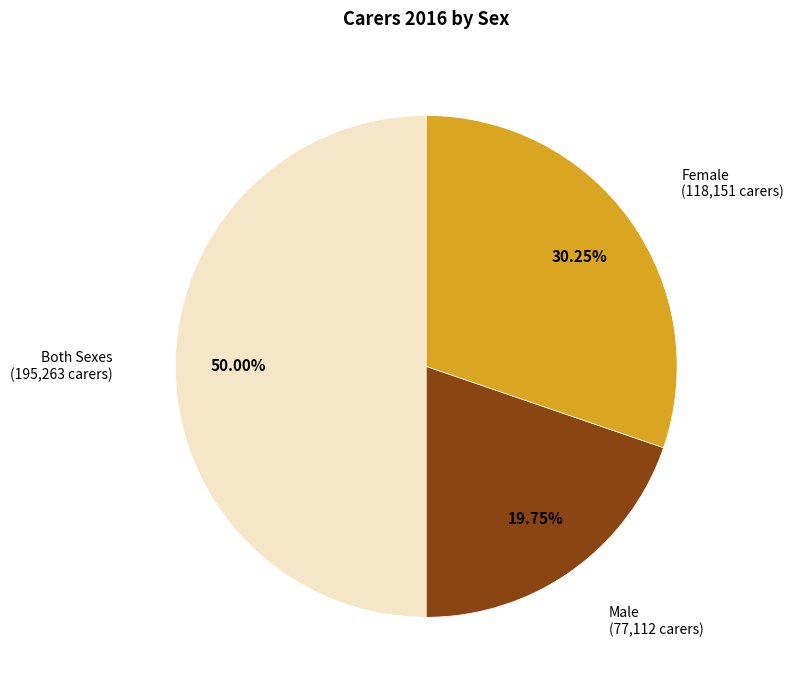

To the nearest percent, what is the difference between the largest and smallest slice percentages?

30%